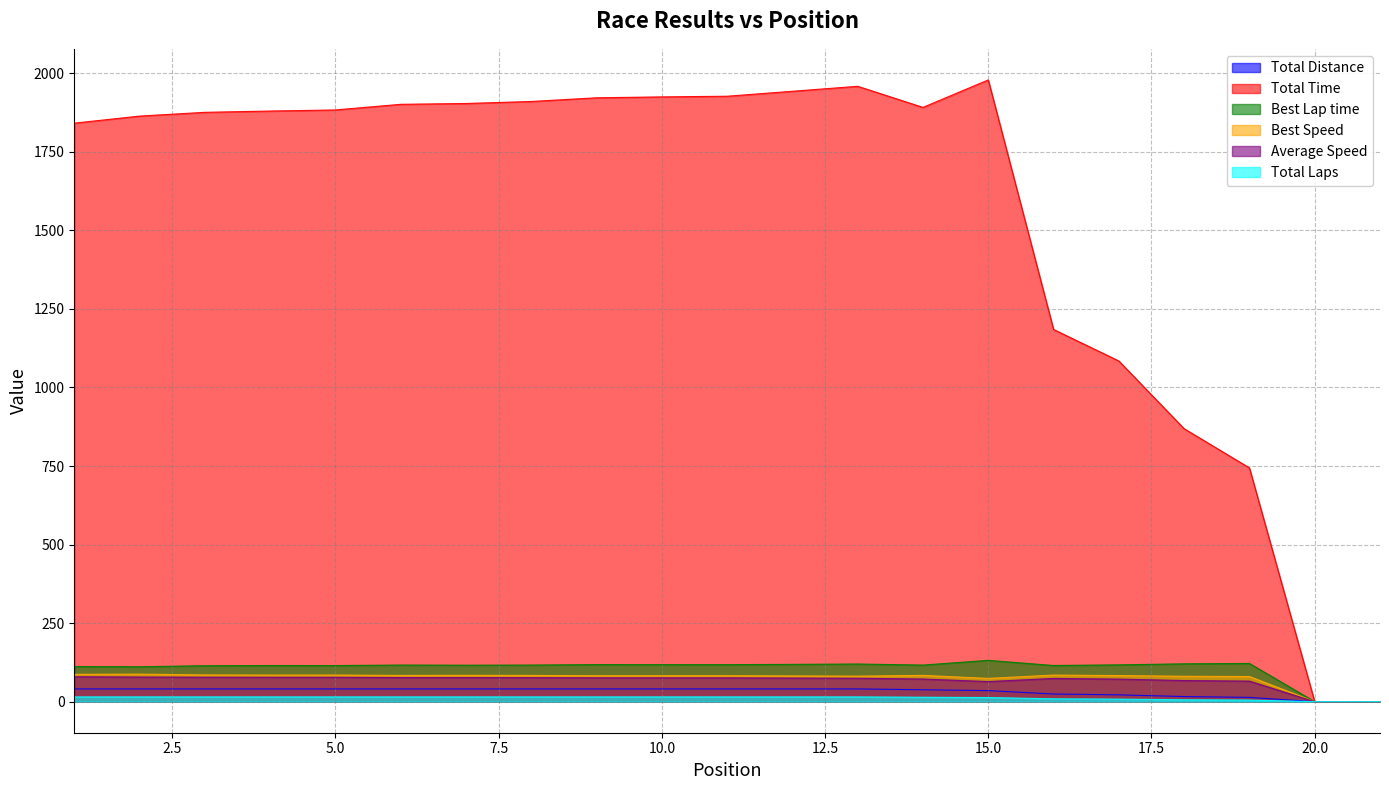

How many lines are shown in the chart?

6